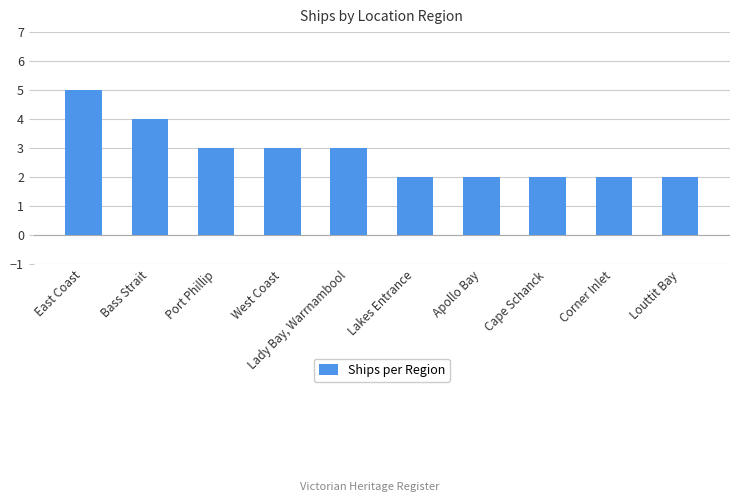

What is the sum of all values?

28